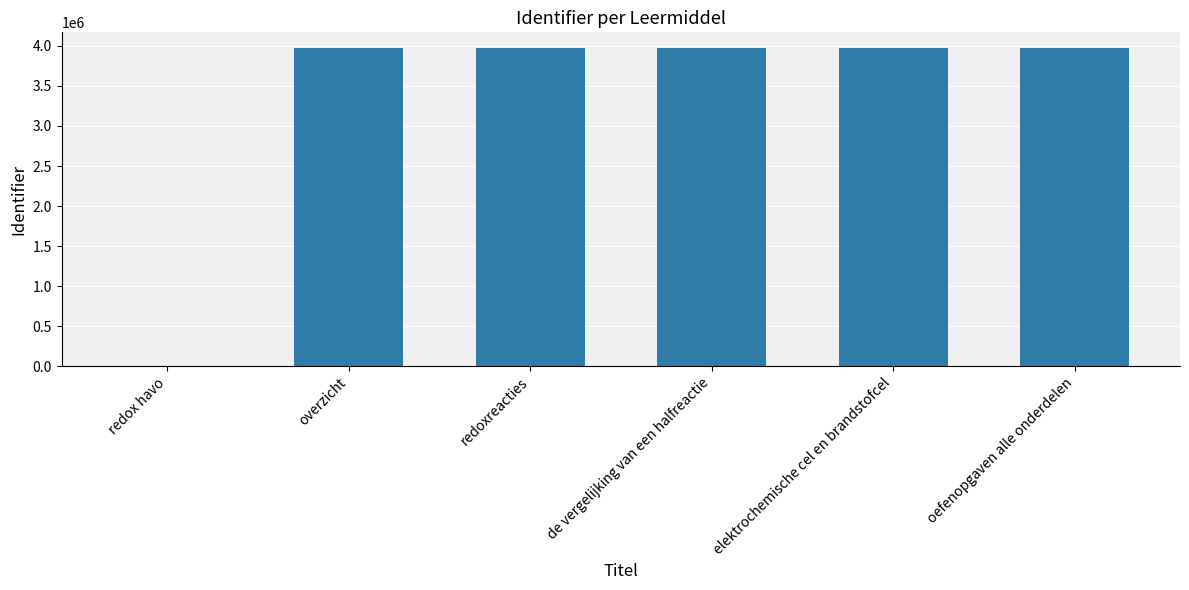

What is the sum of the values at oefenopgaven alle onderdelen and redox havo?

3970378